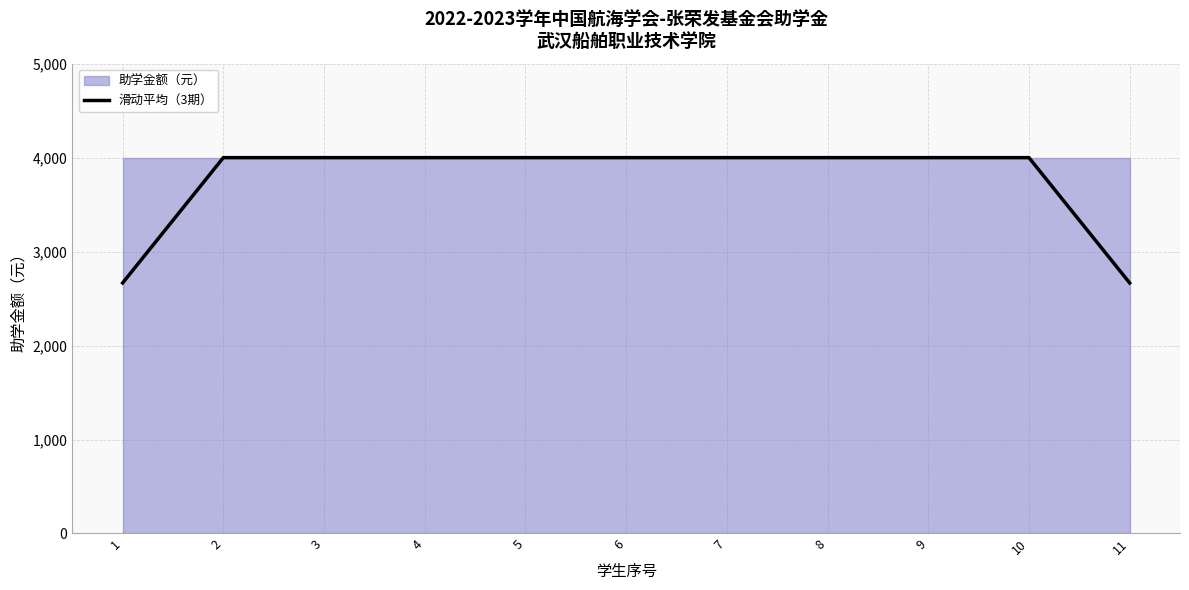

Which has a higher value, 6 or 2?

6